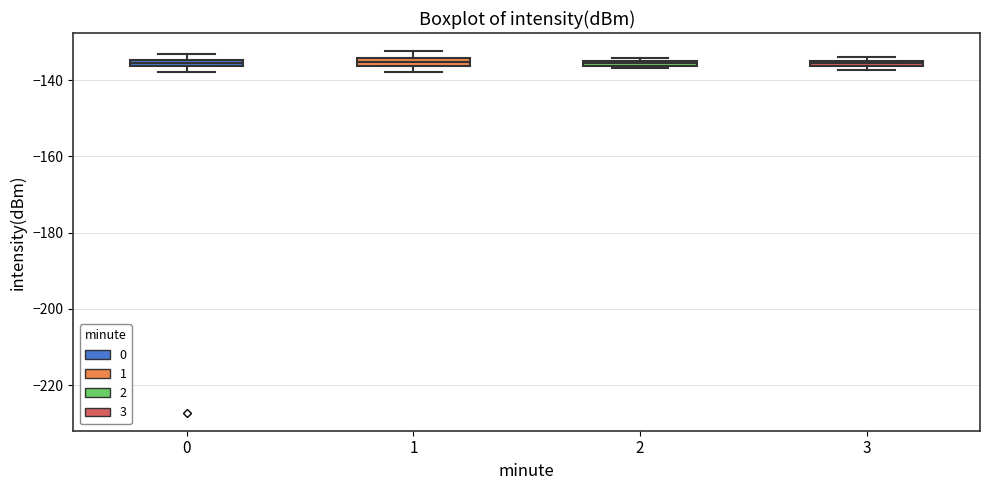

Where is the upper edge of the box at x = 2 on the y-axis? The values are not printed on the chart, so give them approximately, as read against the axis.

-134